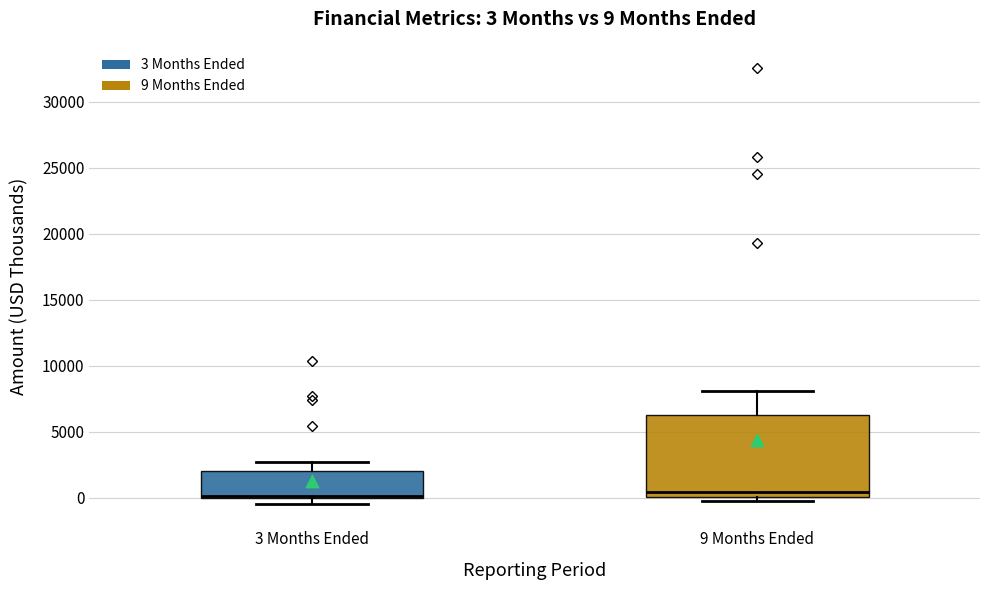

Which box is the tallest, from its lower edge to its upper edge?

9 Months Ended